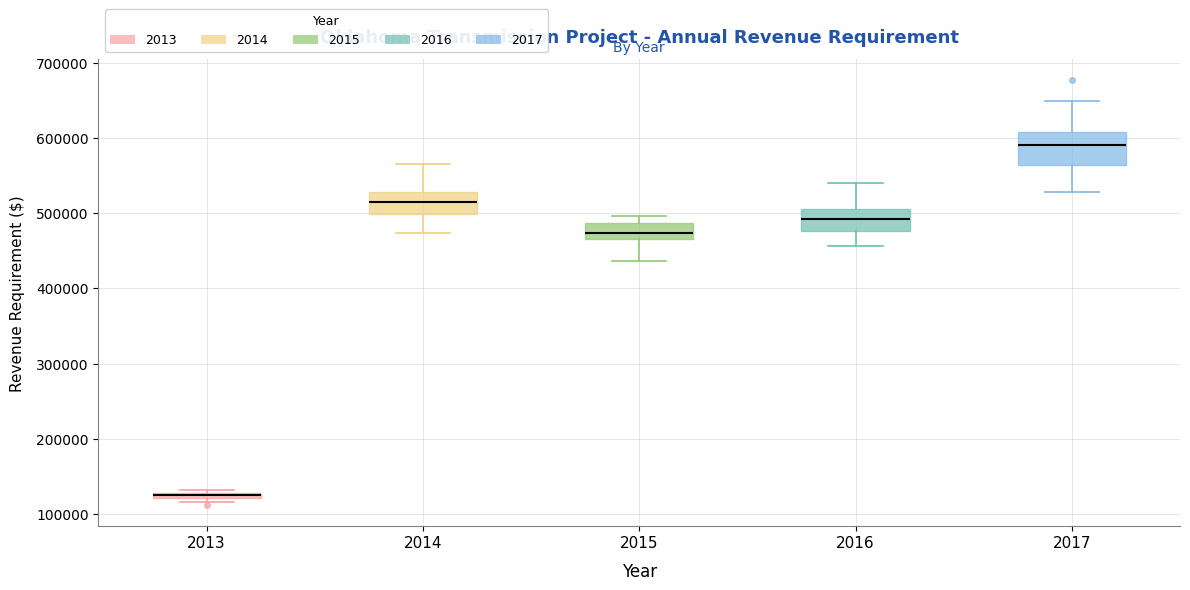

Which box's median line is the lowest?

2013